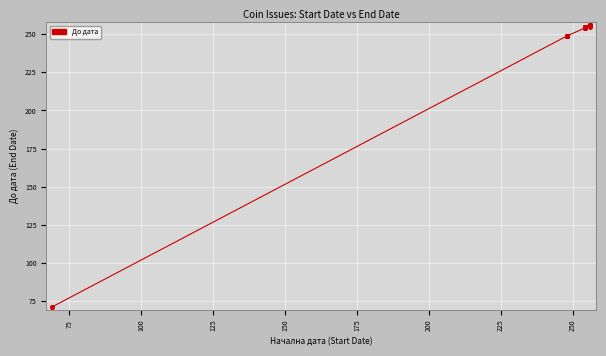

What is the average value?

244